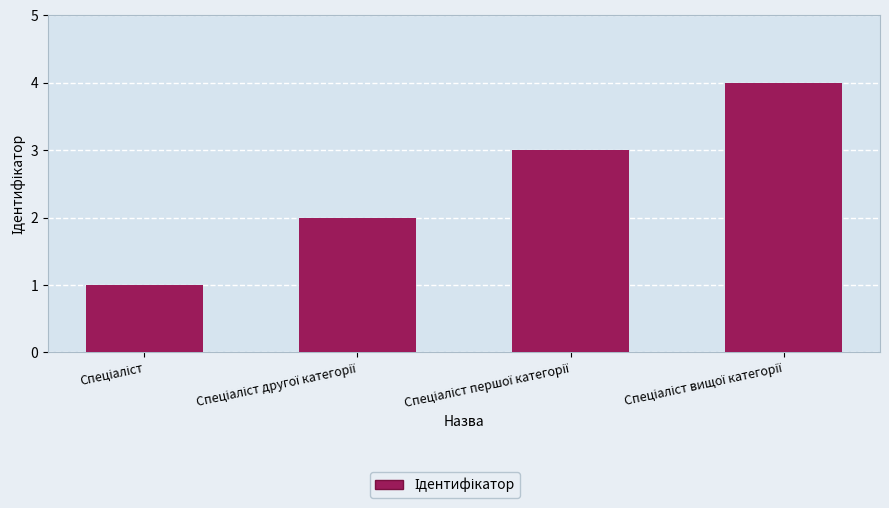

What is the sum of all values?

10